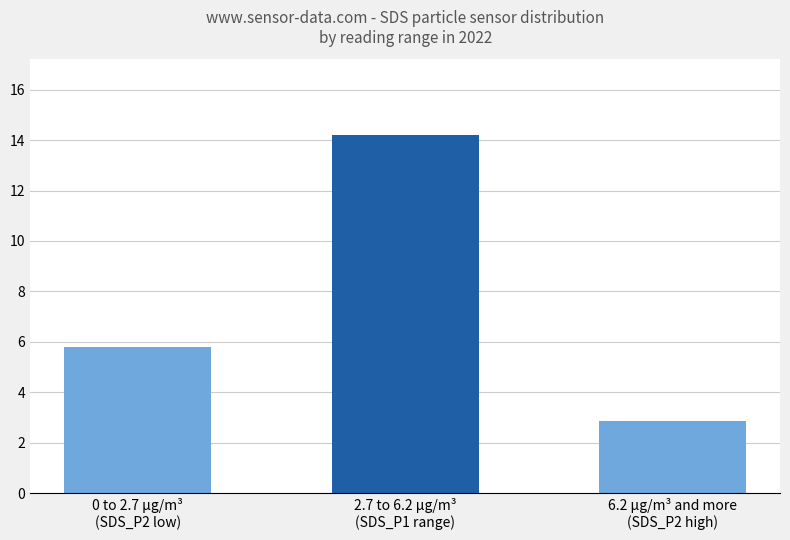

What is the average value?

7.6